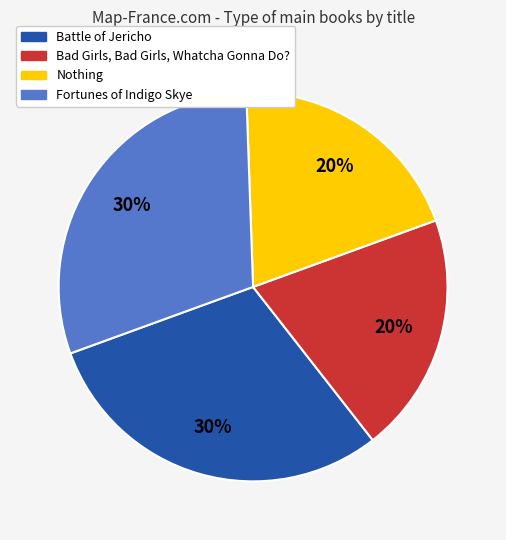

What percentage is the Nothing slice, to the nearest percent?

20%